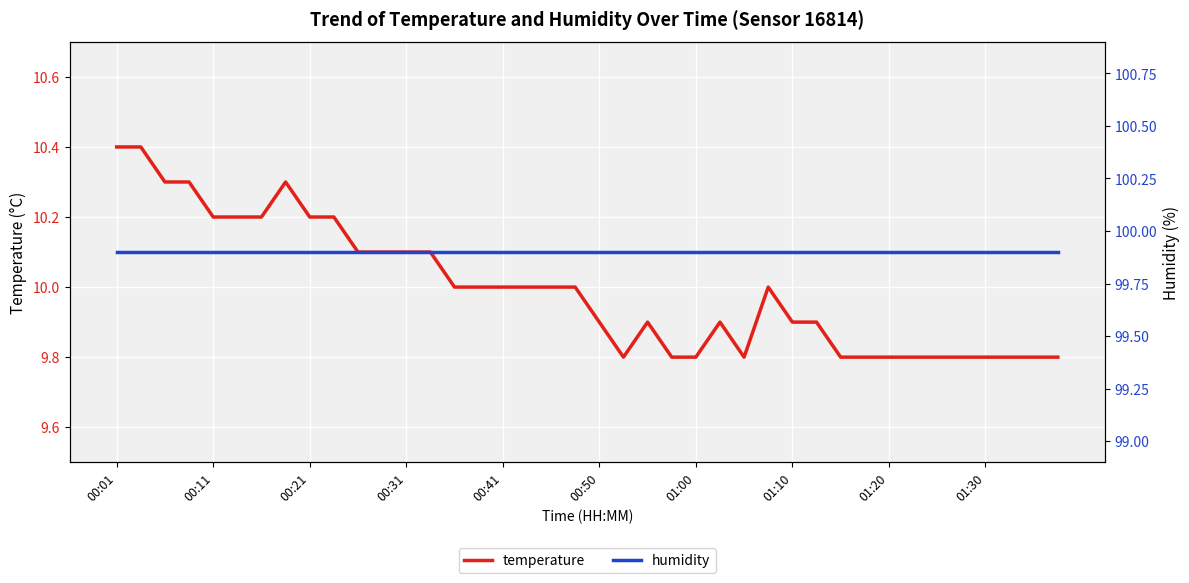

Is it true that temperature equals 15.3 at 13?

False